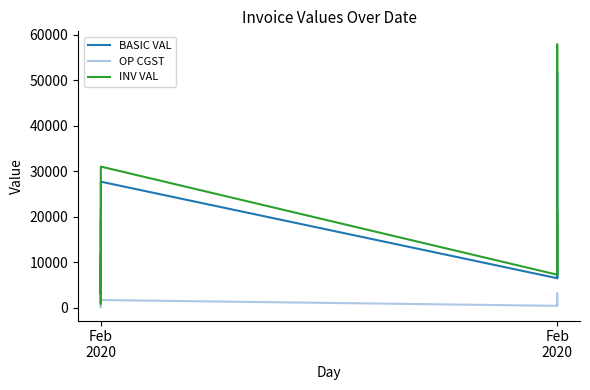

Which series has the largest total across all categories?

INV VAL